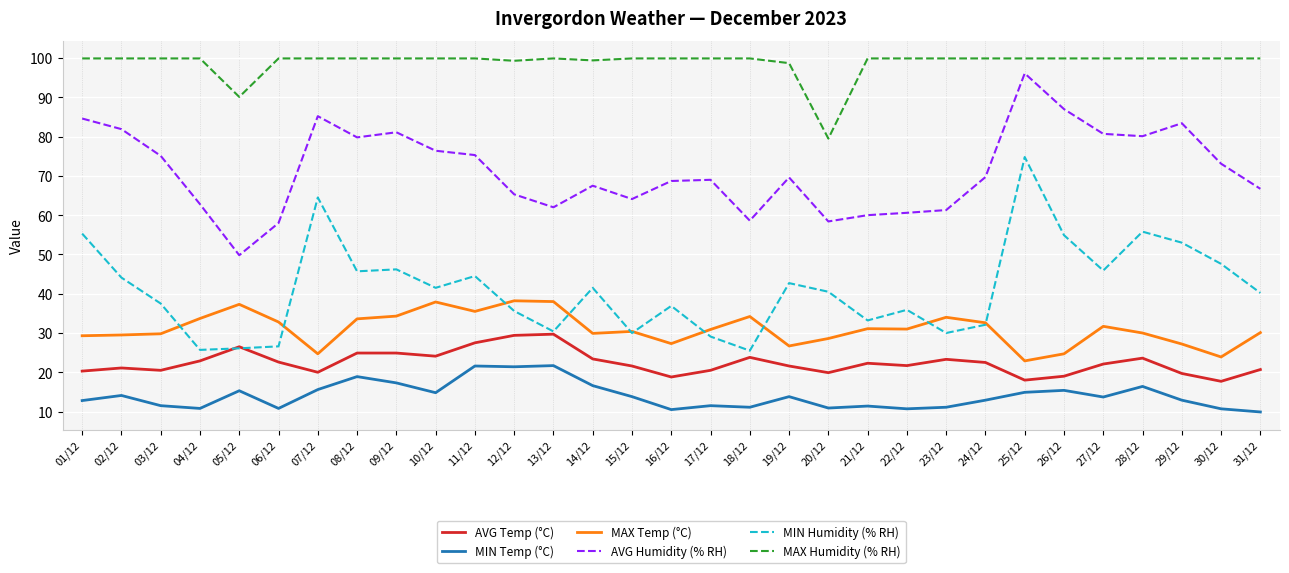

Which series has the largest total across all categories?

MAX Humidity (% RH)